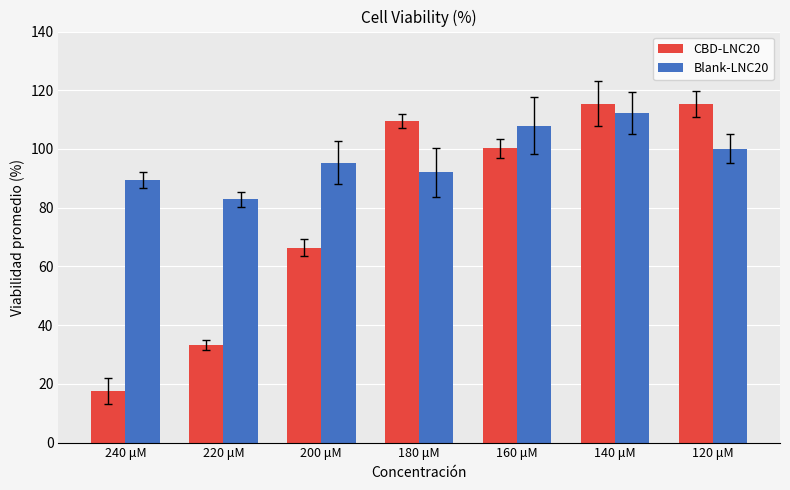

Rank the series by their maximum value, from lowest to highest.

Blank-LNC20, CBD-LNC20